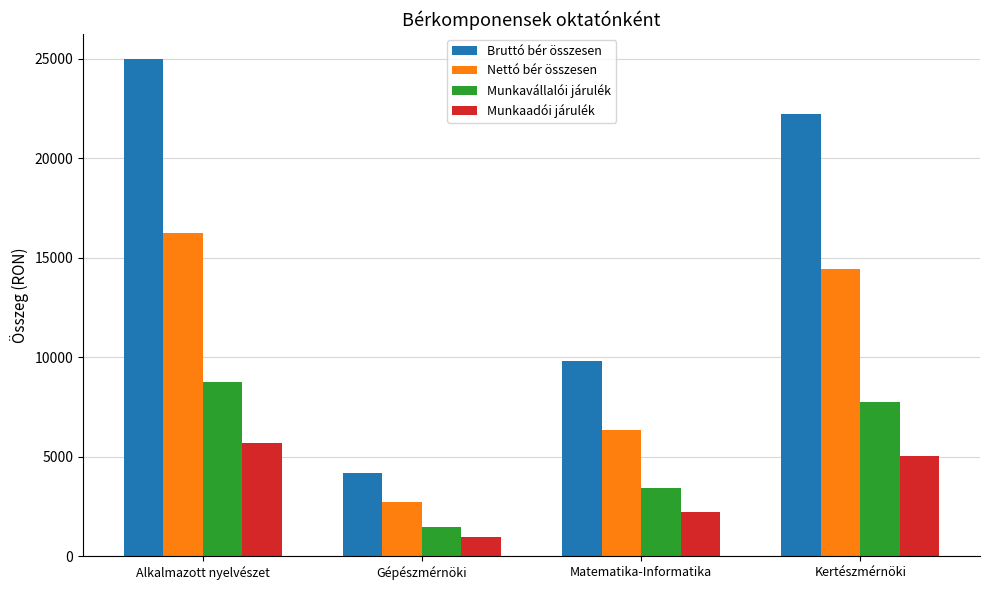

What is the minimum value shown in the chart?

956